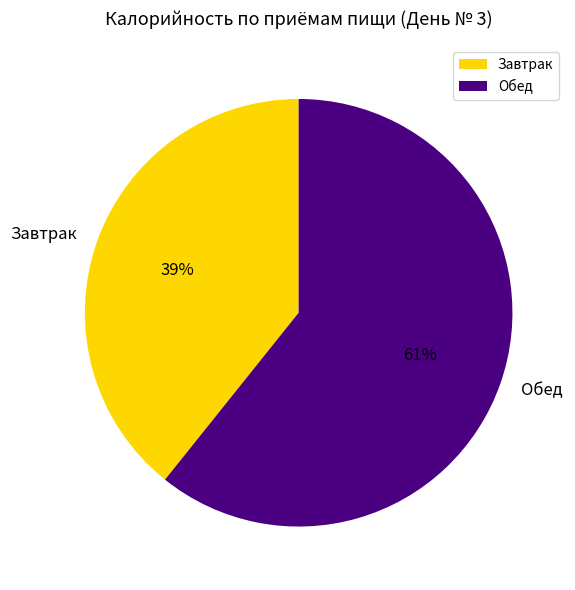

Which slice is the smallest?

Завтрак